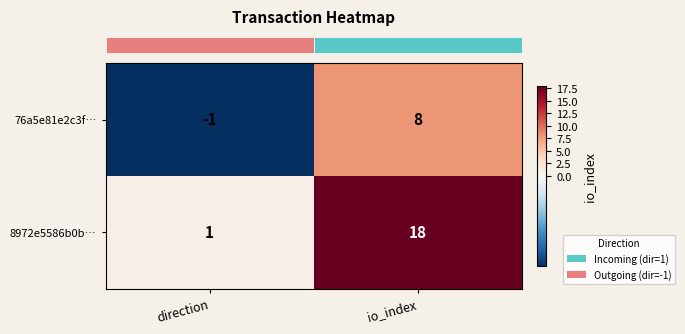

Where is 8972e5586b0b… nearest to the value 9?

direction